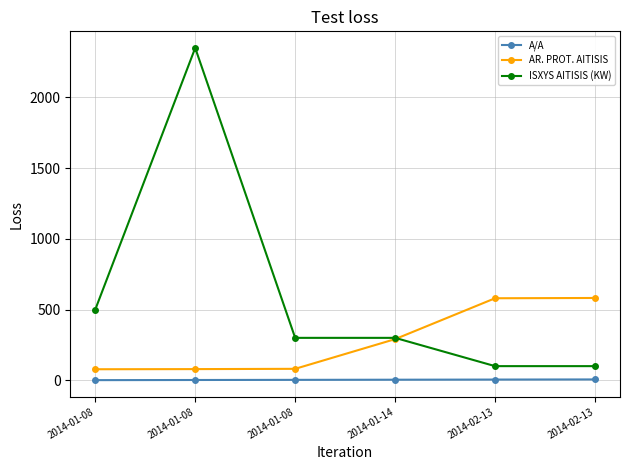

Does the chart have visible grid lines?

Yes